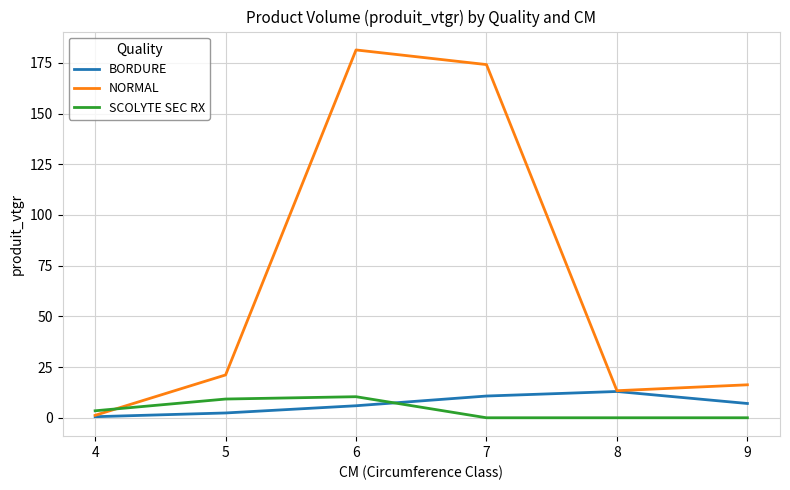

Which series has the largest range (max minus min)?

NORMAL